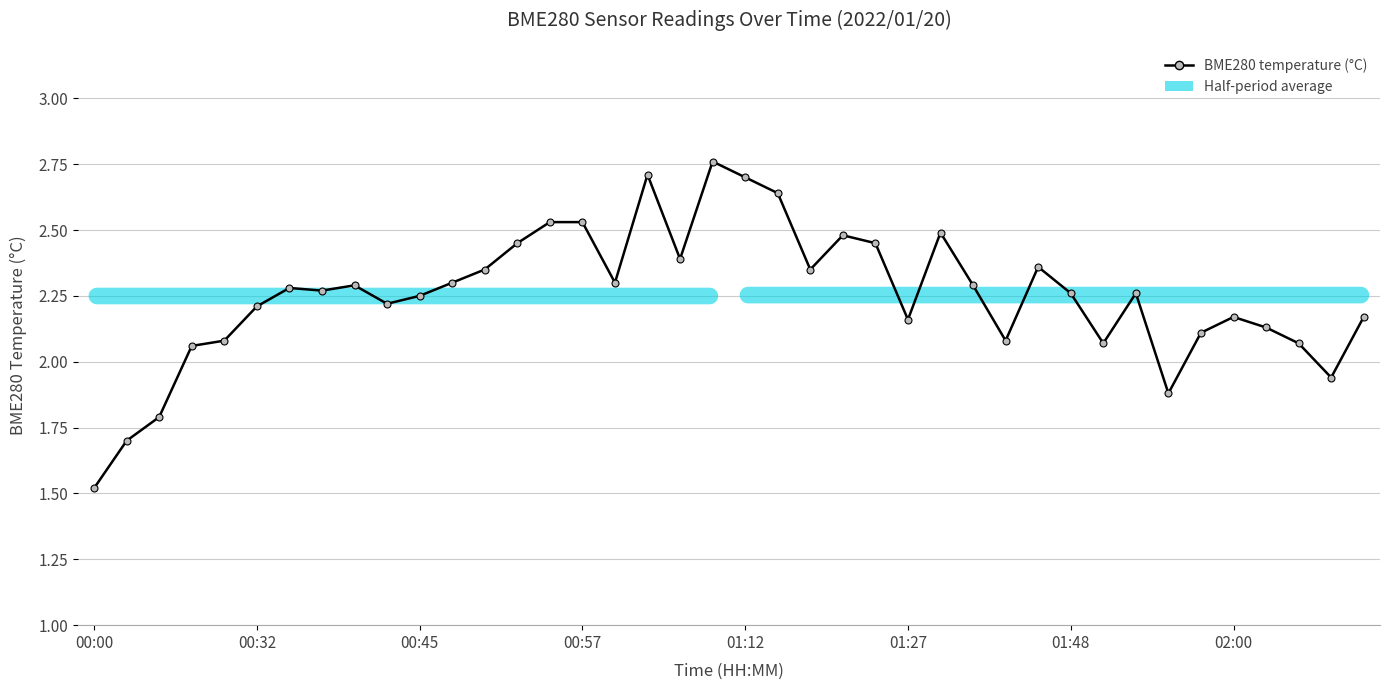

What is the difference between the second highest and minimum values?

1.2